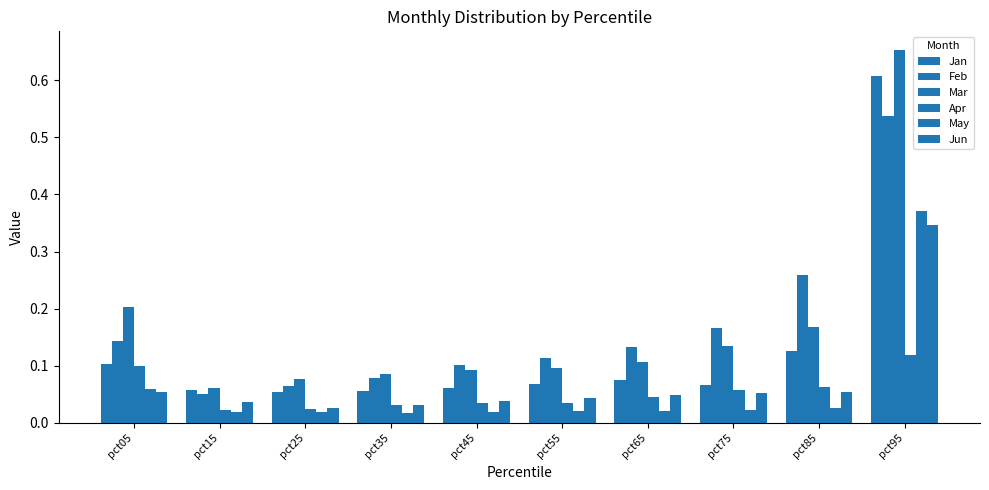

Reading left to right, what are all the values shown in this chart?

Jan: 0.1	0.1	0.1	0.1	0.1	0.1	0.1	0.1	0.1	0.6
Feb: 0.1	0.1	0.1	0.1	0.1	0.1	0.1	0.2	0.3	0.5
Mar: 0.2	0.1	0.1	0.1	0.1	0.1	0.1	0.1	0.2	0.7
Apr: 0.1	0.0	0.0	0.0	0.0	0.0	0.0	0.1	0.1	0.1
May: 0.1	0.0	0.0	0.0	0.0	0.0	0.0	0.0	0.0	0.4
Jun: 0.1	0.0	0.0	0.0	0.0	0.0	0.0	0.1	0.1	0.3